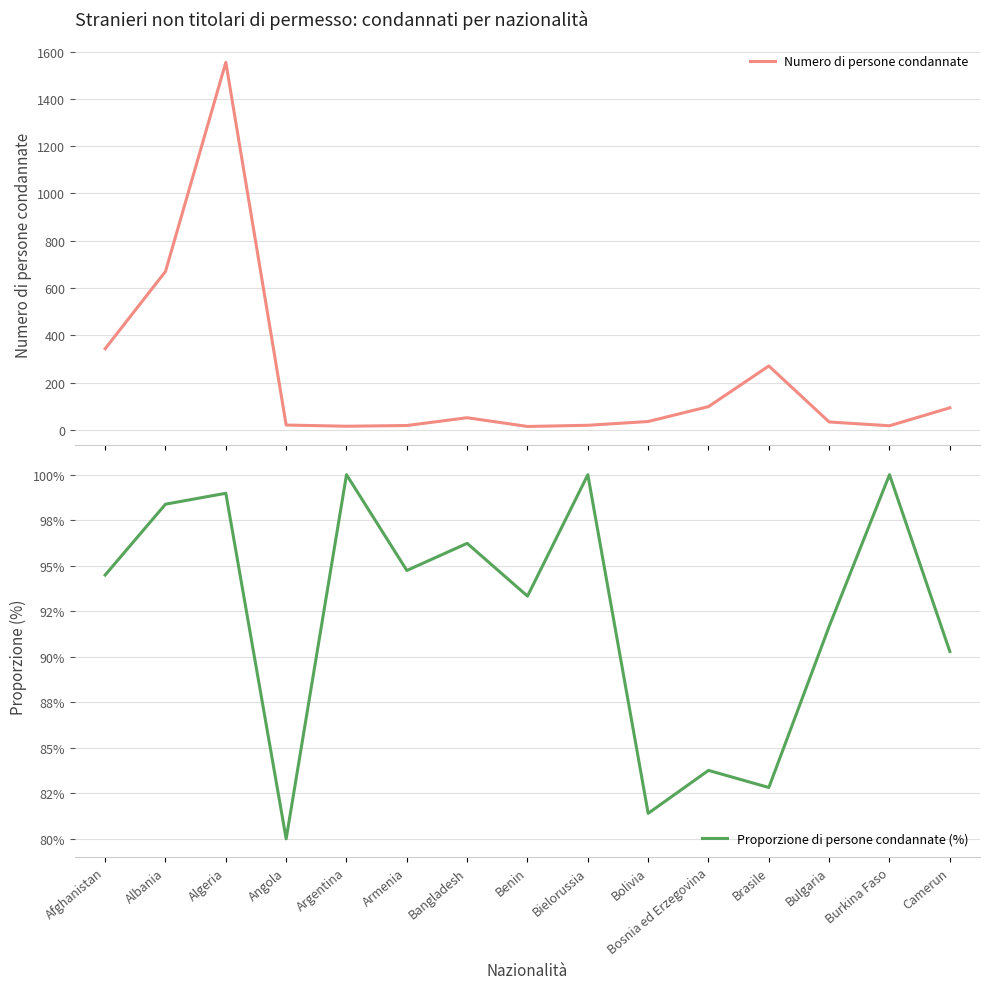

Does the chart have visible grid lines?

Yes